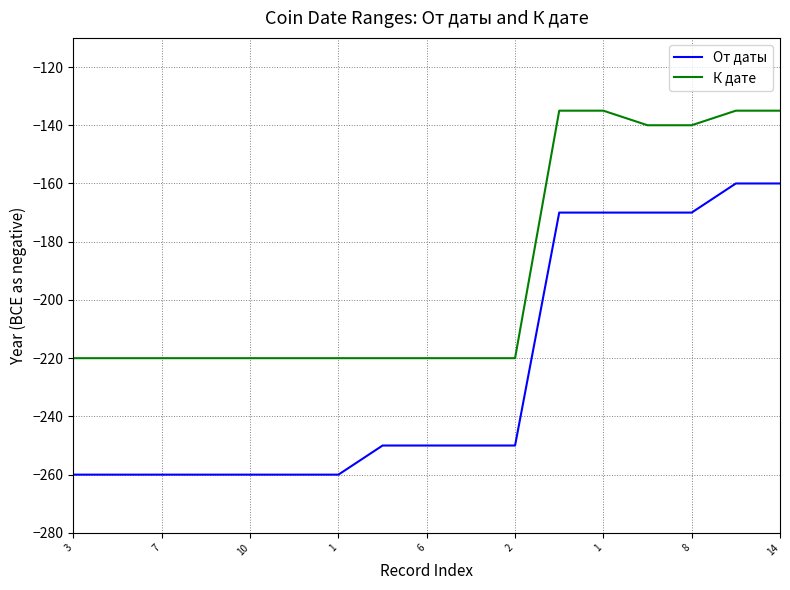

Which series has the widest spread of values?

От даты